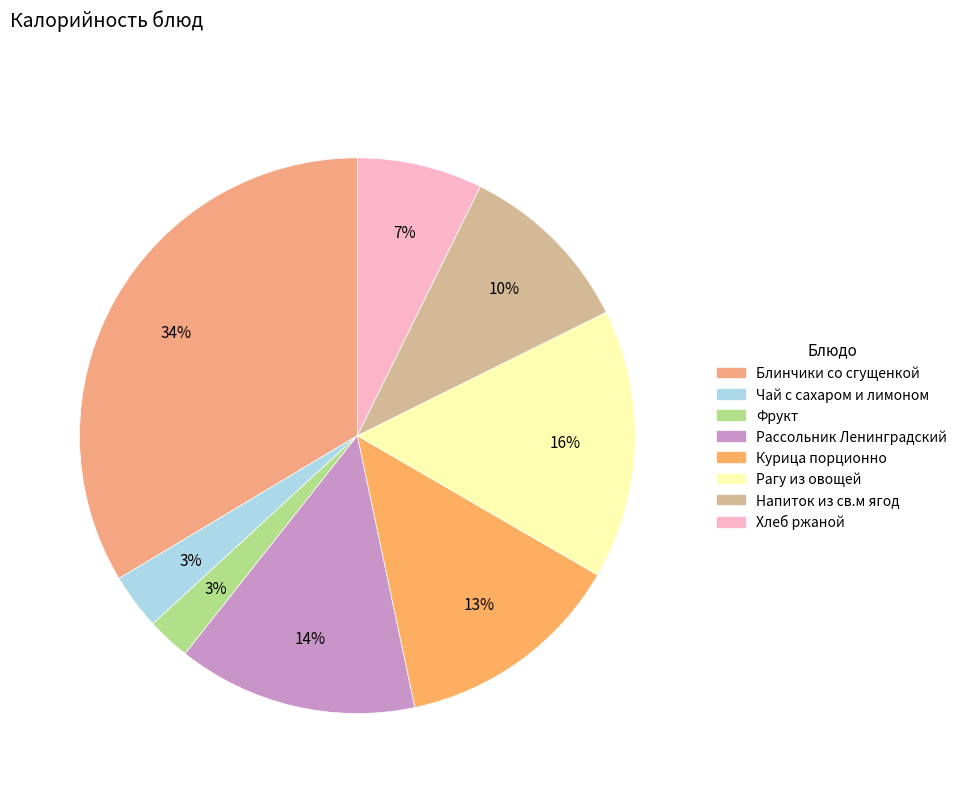

To the nearest percent, what portion does Рагу из овощей represent?

16%